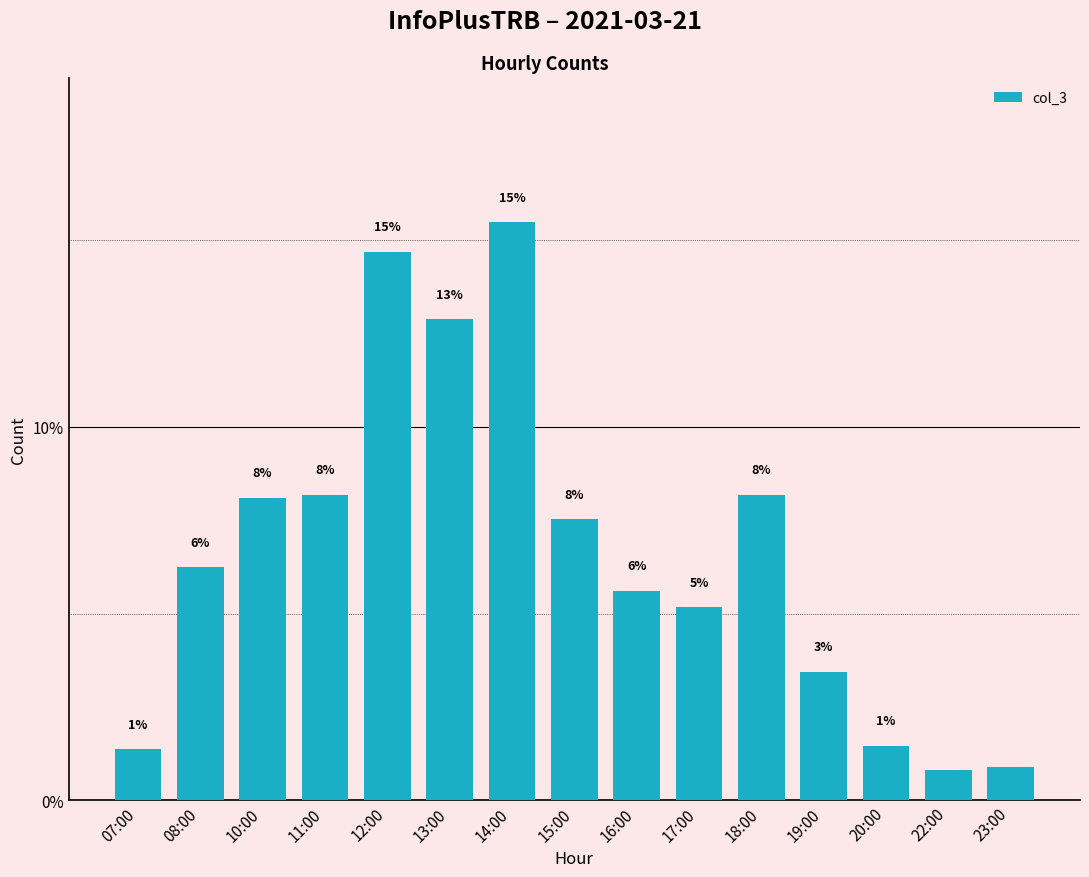

Reading right to left, list all the values displayed in this chart.

23:00=0.9	22:00=0.8	20:00=1.5	19:00=3.4	18:00=8.2	17:00=5.2	16:00=5.6	15:00=7.5	14:00=15.5	13:00=12.9	12:00=14.7	11:00=8.2	10:00=8.1	08:00=6.2	07:00=1.4